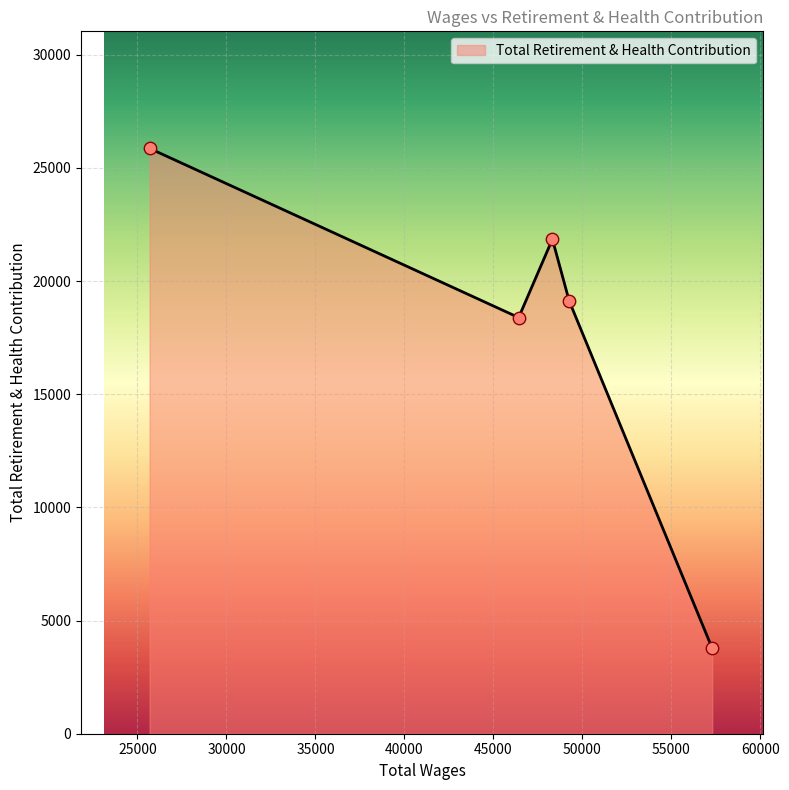

How many interior local peaks (higher than both neighbors) does the data have?

1